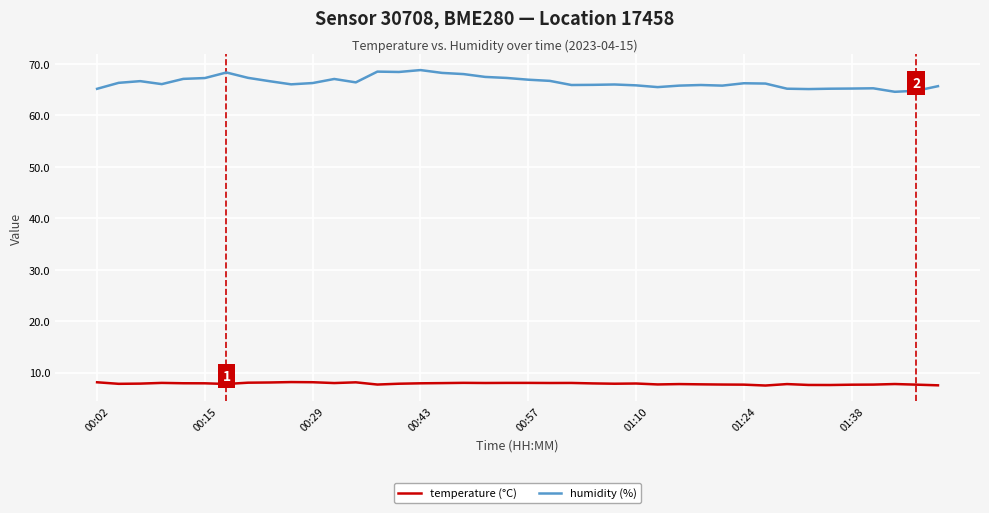

Which series has the largest total across all categories?

humidity (%)